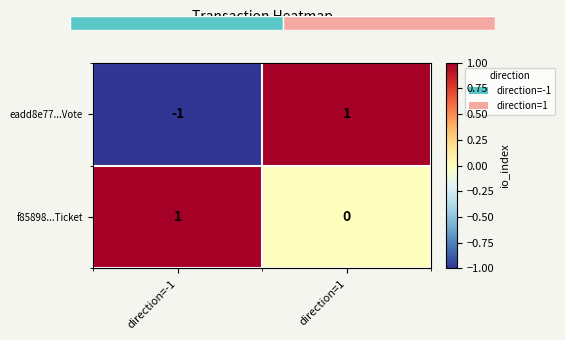

Reading left to right, what are all the values shown in this chart?

eadd8e77...Vote: direction=-1=-1	direction=1=1
f85898...Ticket: direction=-1=1	direction=1=0